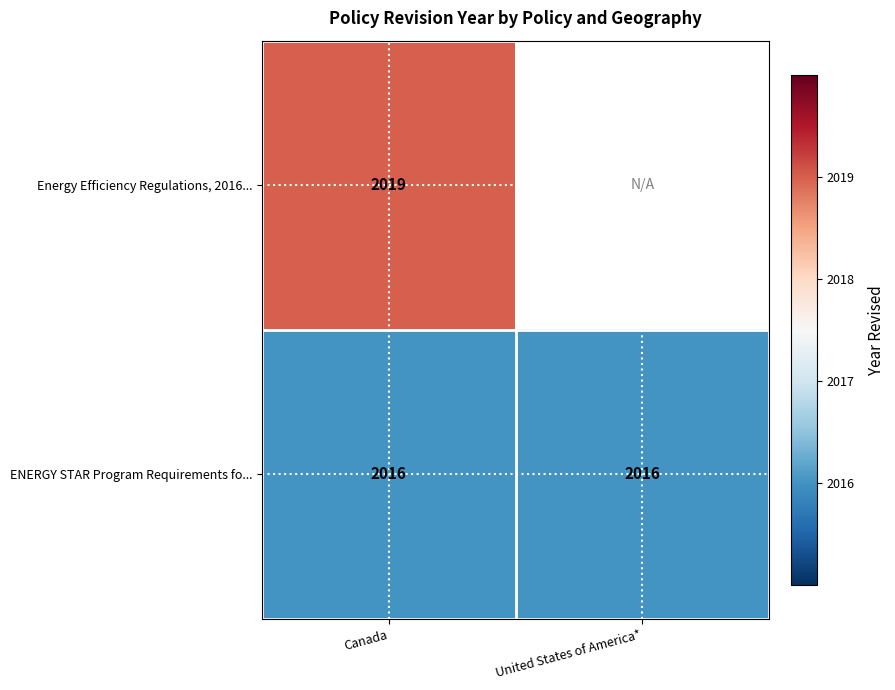

At which category is the sum across all series the highest?

Canada